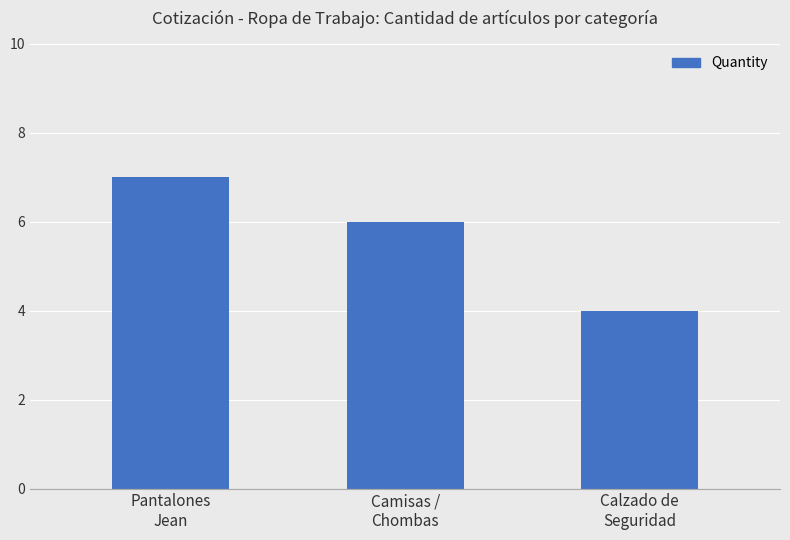

The chart shows a value of 7 at Calzado de
Seguridad. True or false?

False